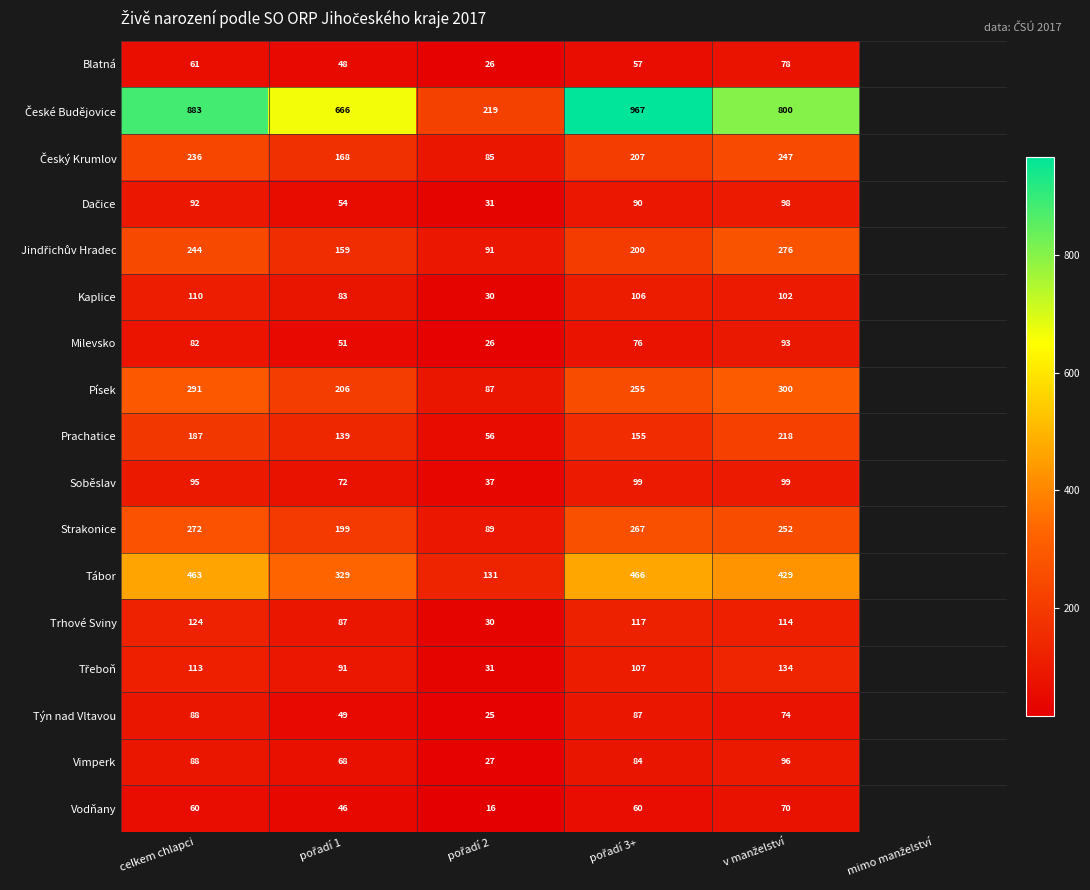

What is the difference between the second highest and minimum values in the Tábor series?

332